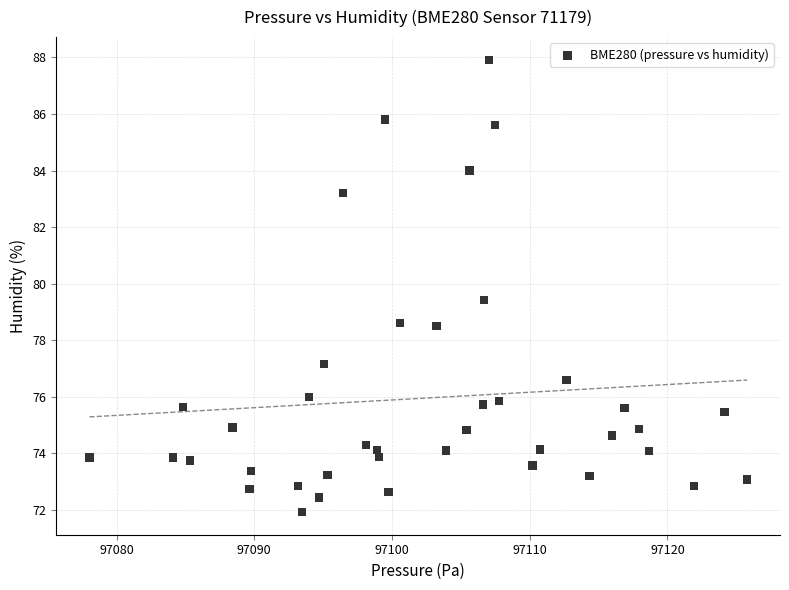

What is the range of Y values (max minus min)?

16.0